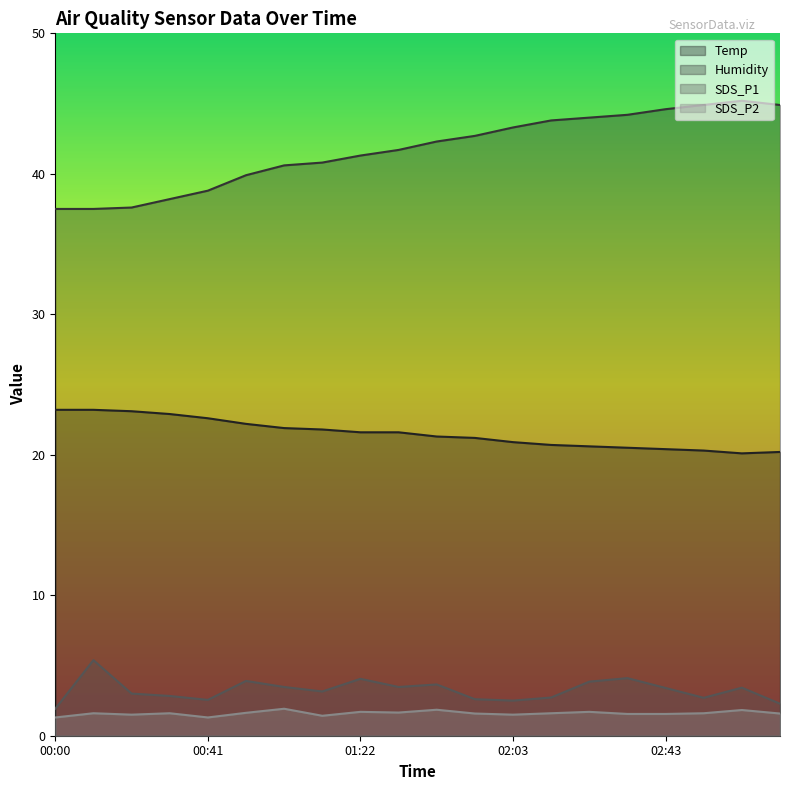

Reading left to right, list all the values displayed in this chart.

Temp: 23.2	23.2	23.1	22.9	22.6	22.2	21.9	21.8	21.6	21.6	21.3	21.2	20.9	20.7	20.6	20.5	20.4	20.3	20.1	20.2
Humidity: 37.5	37.5	37.6	38.2	38.8	39.9	40.6	40.8	41.3	41.7	42.3	42.7	43.3	43.8	44.0	44.2	44.6	44.9	45.2	44.9
SDS_P1: 1.9	5.4	3.0	2.8	2.5	3.9	3.5	3.1	4.0	3.5	3.6	2.6	2.5	2.7	3.9	4.1	3.4	2.7	3.4	2.3
SDS_P2: 1.3	1.6	1.5	1.6	1.3	1.6	1.9	1.4	1.7	1.6	1.9	1.6	1.5	1.6	1.7	1.6	1.6	1.6	1.8	1.6